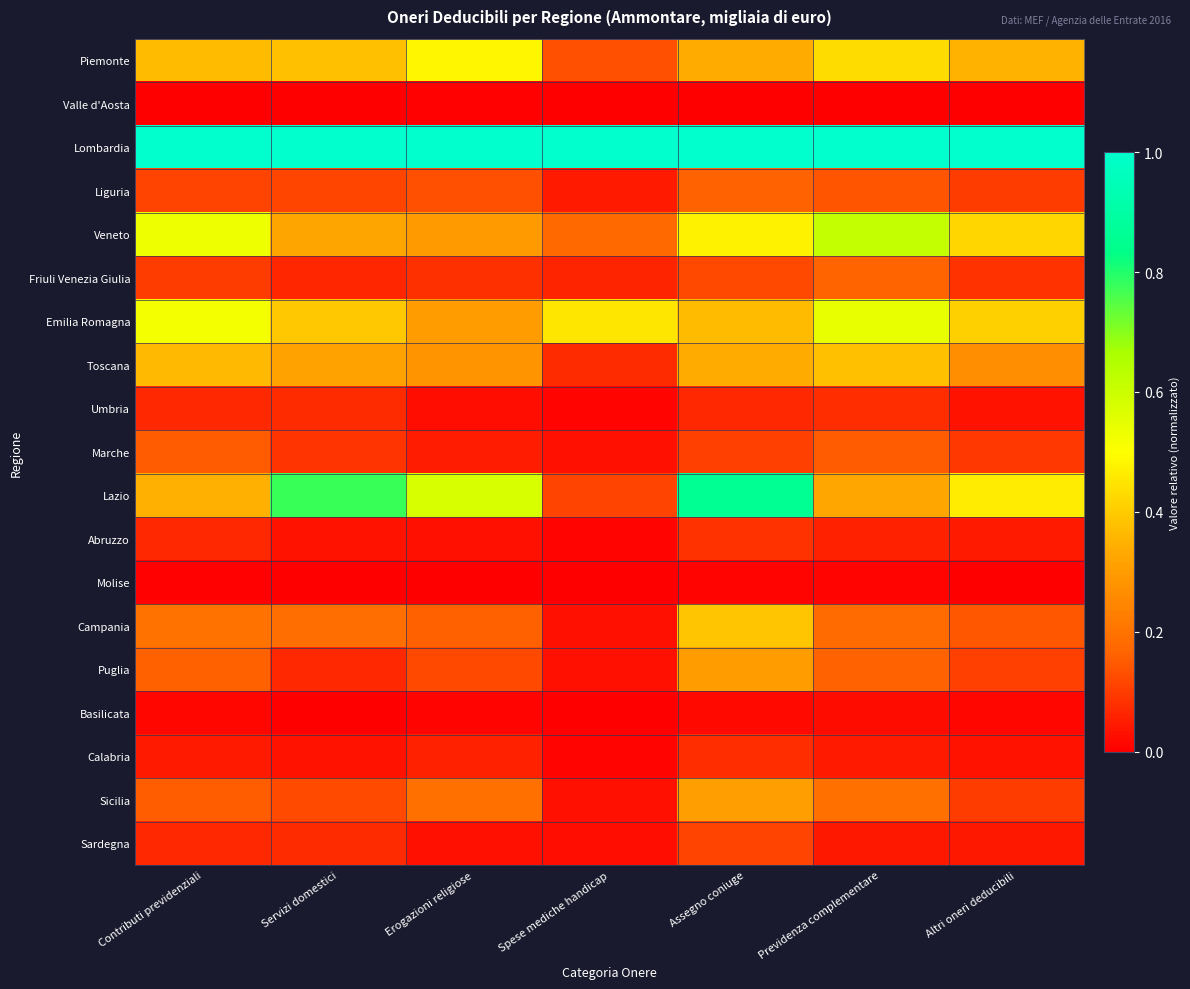

Count the number of data series in this chart.

19